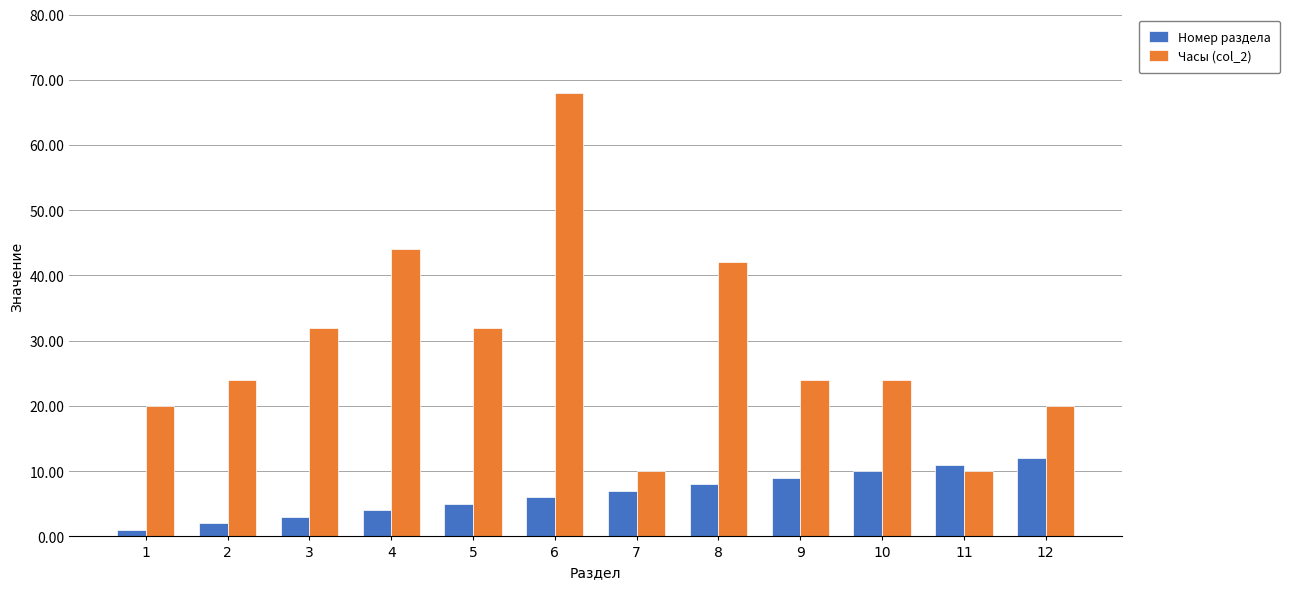

How many bars are there in each group?

2